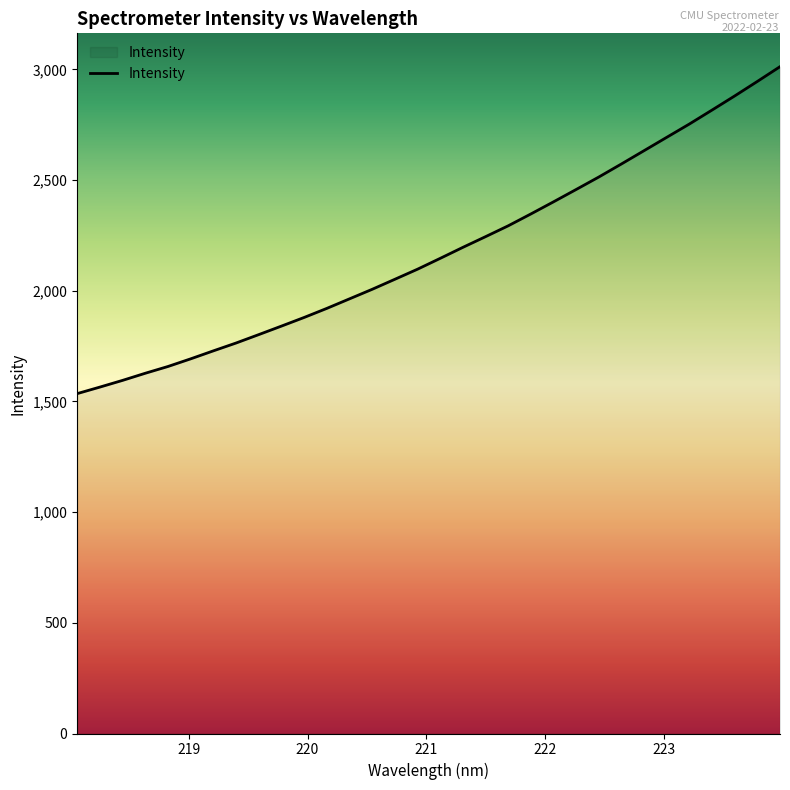

What is the greatest value displayed?

3012.2